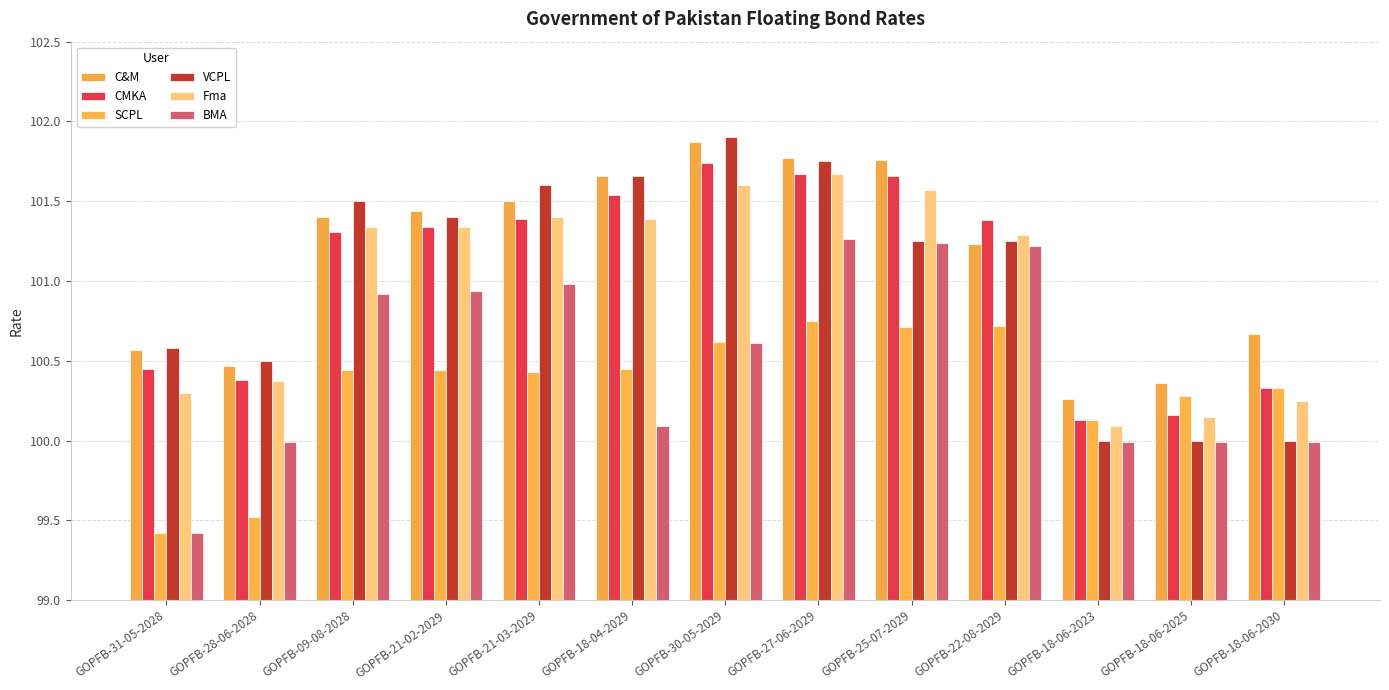

True or false: SCPL has a value of 99.5 at GOPFB-28-06-2028.

True